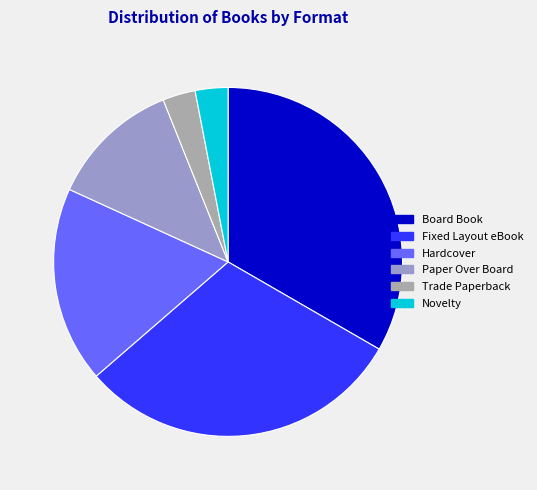

Is Hardcover the majority of the pie?

No